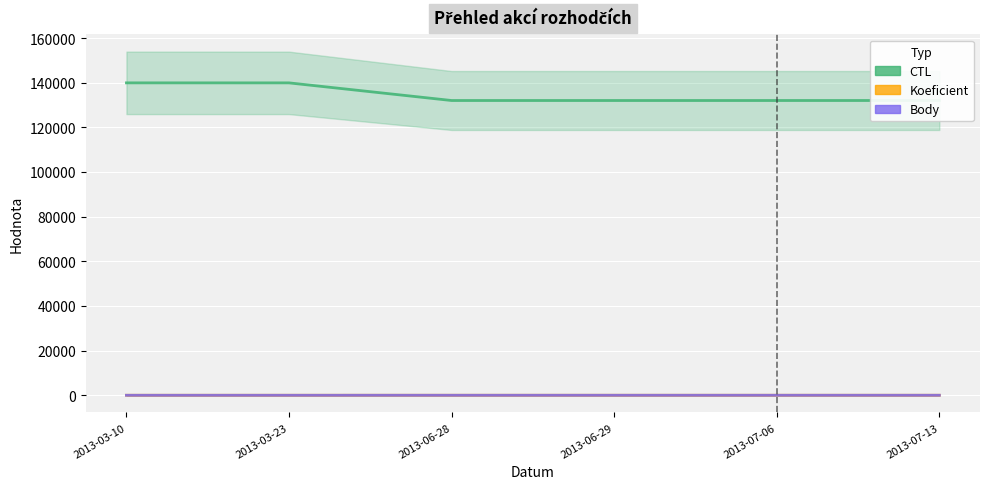

Where is the first local maximum for Body?

2013-06-28